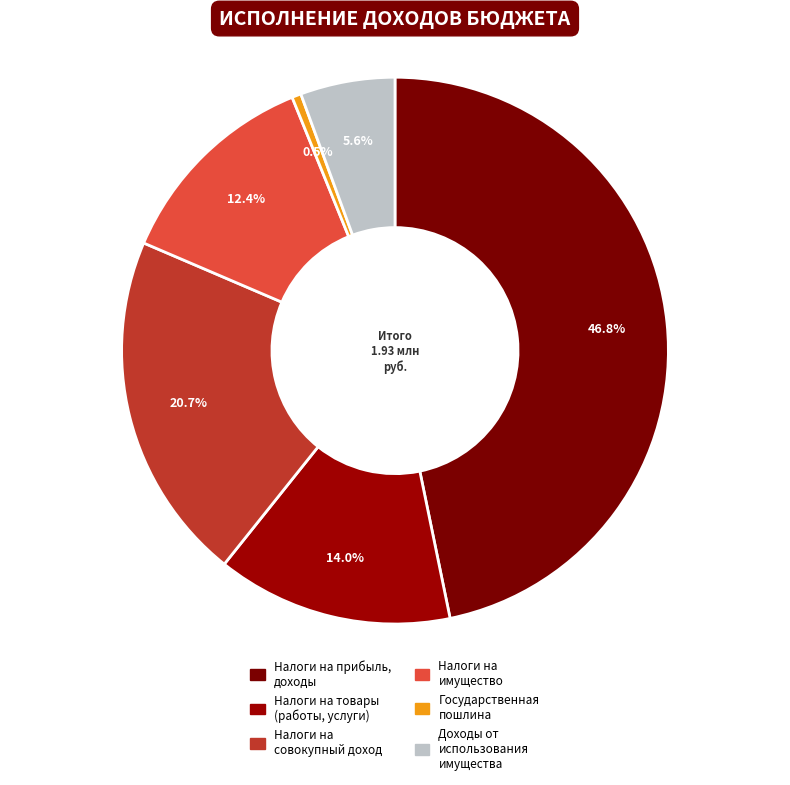

How many slices are in this pie chart?

6